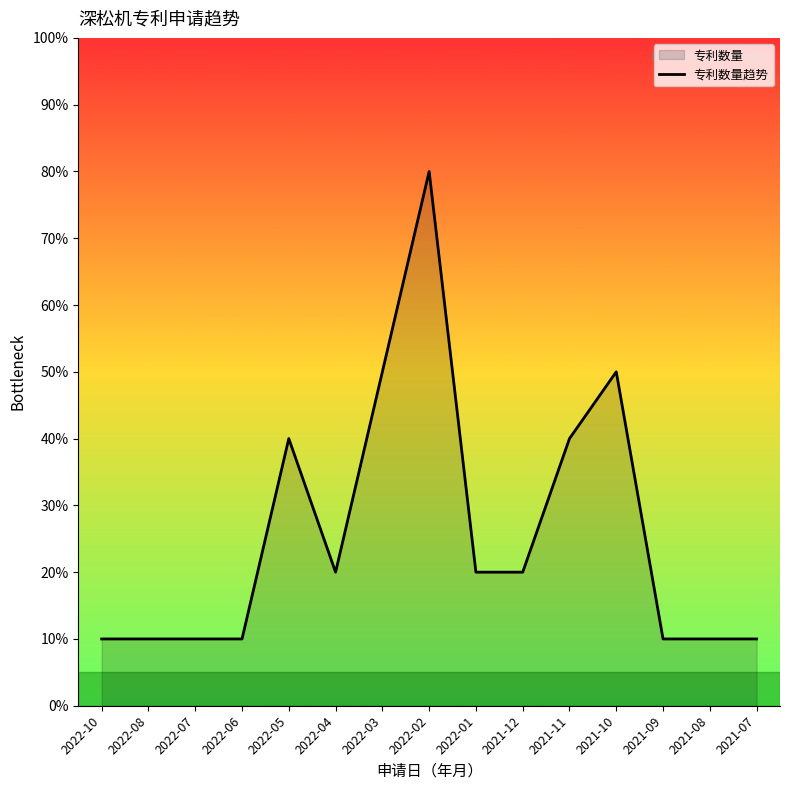

What is the value of the 3rd point from the left?

10